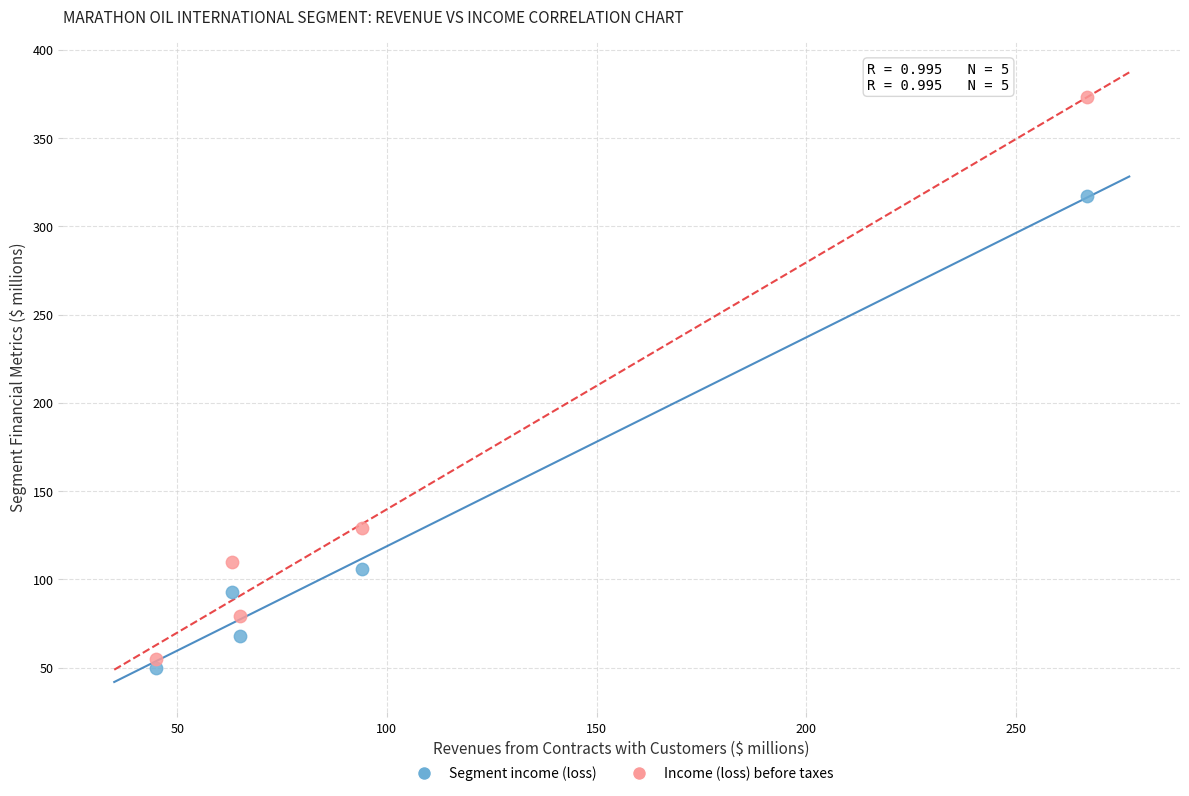

Which series has the largest Y range (max minus min)?

Income (loss) before taxes